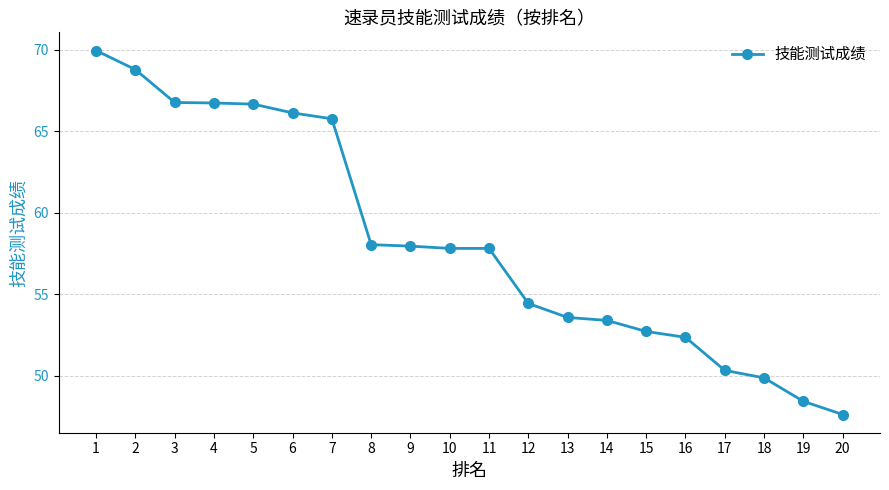

Approximately how many times larger is the value at 9 compared to 2?

0.8